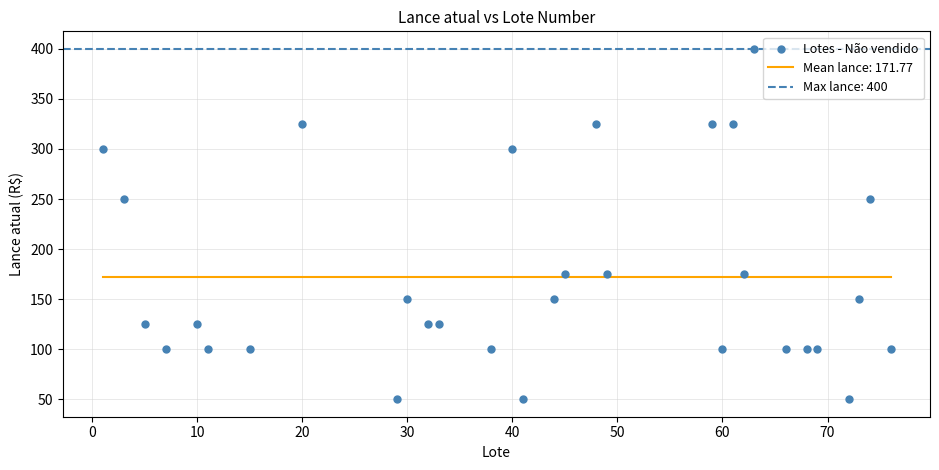

What is the range of X values (max minus min)?

75